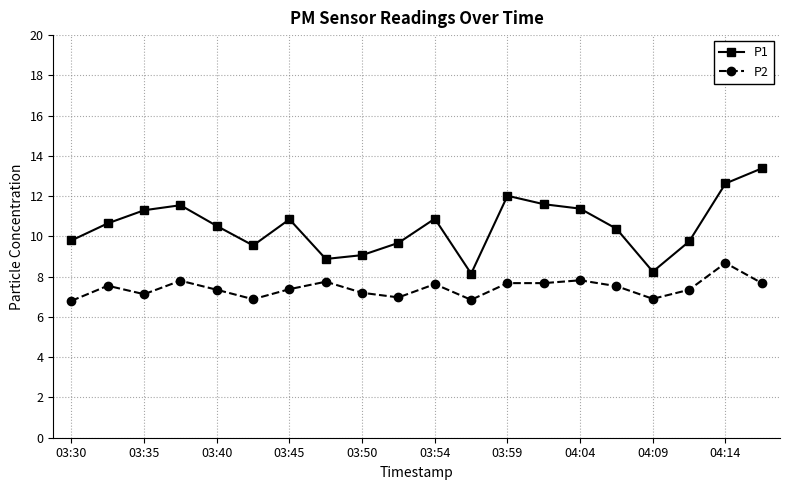

Which series has the widest spread of values?

P1